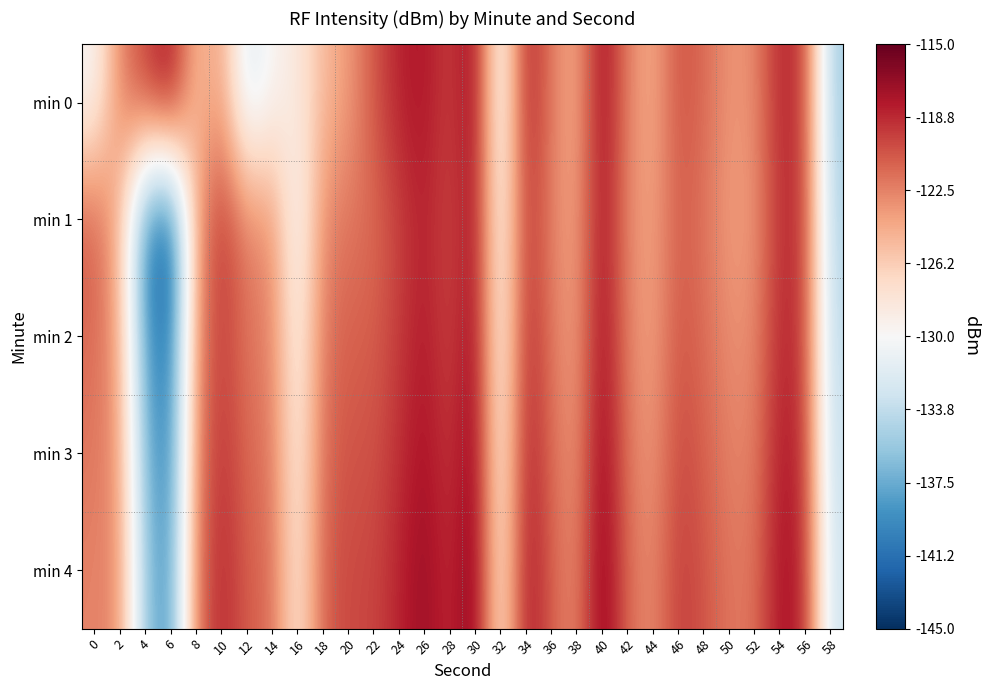

At which category is the sum across all series the highest?

40